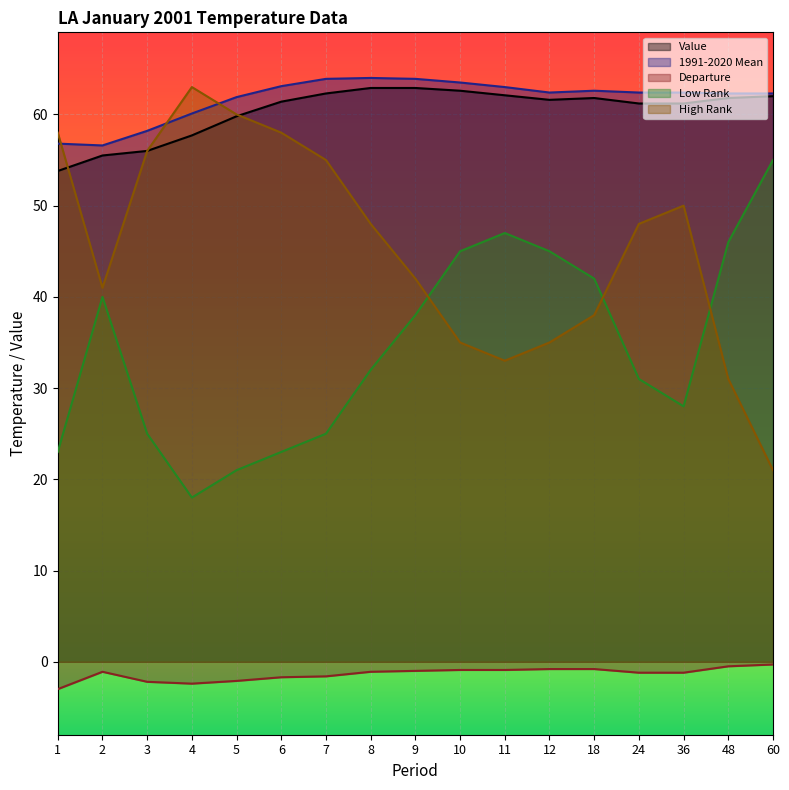

What is the sum of the High Rank values at 11 and 1?

91.0